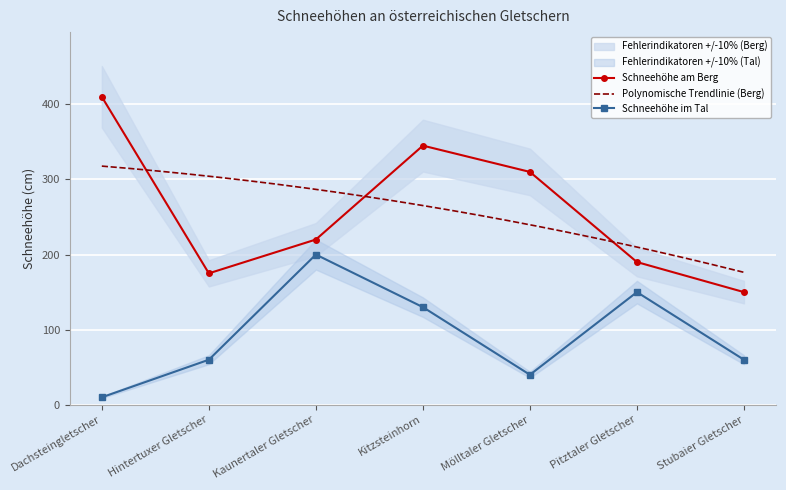

What is the highest value of the Schneehöhe im Tal series?

200